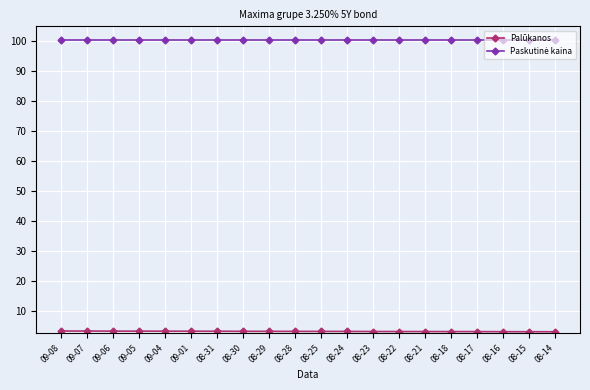

What is the spread (max minus min) of values at 08-24?

97.3